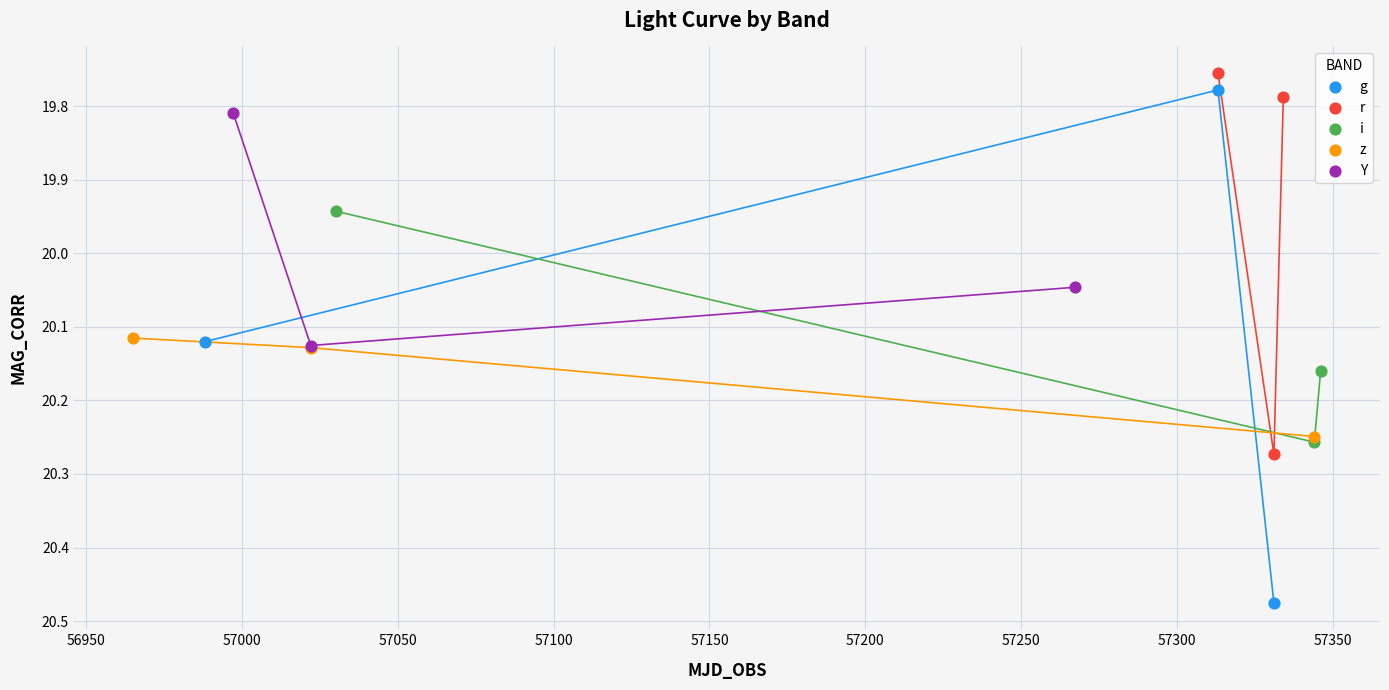

What are all the series names shown in the legend?

g, r, i, z, Y